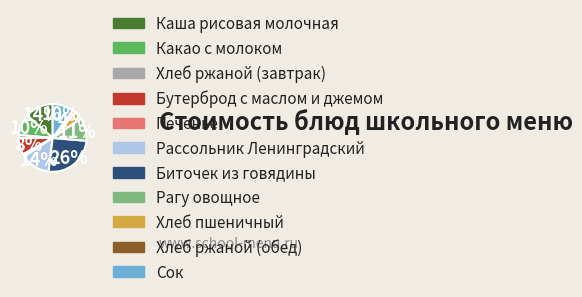

Approximately how many times larger is the value at Сок compared to Рассольник Ленинградский?

0.7